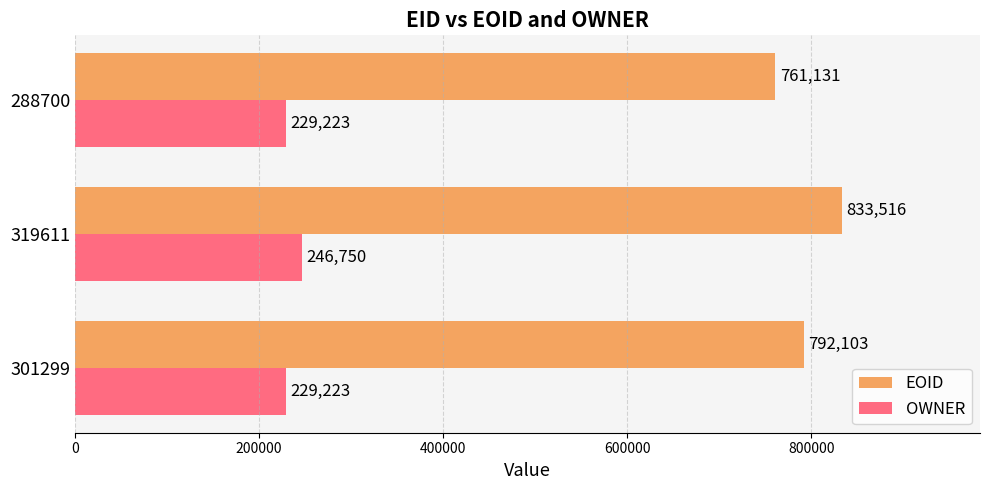

Which series has the largest total across all categories?

EOID